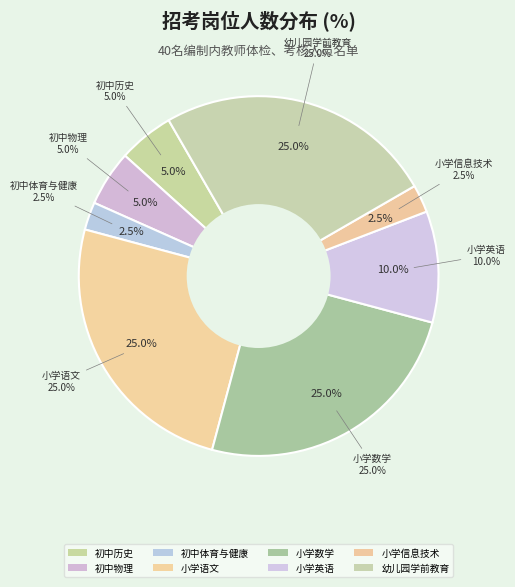

What is the smallest slice in the pie chart?

初中体育与健康